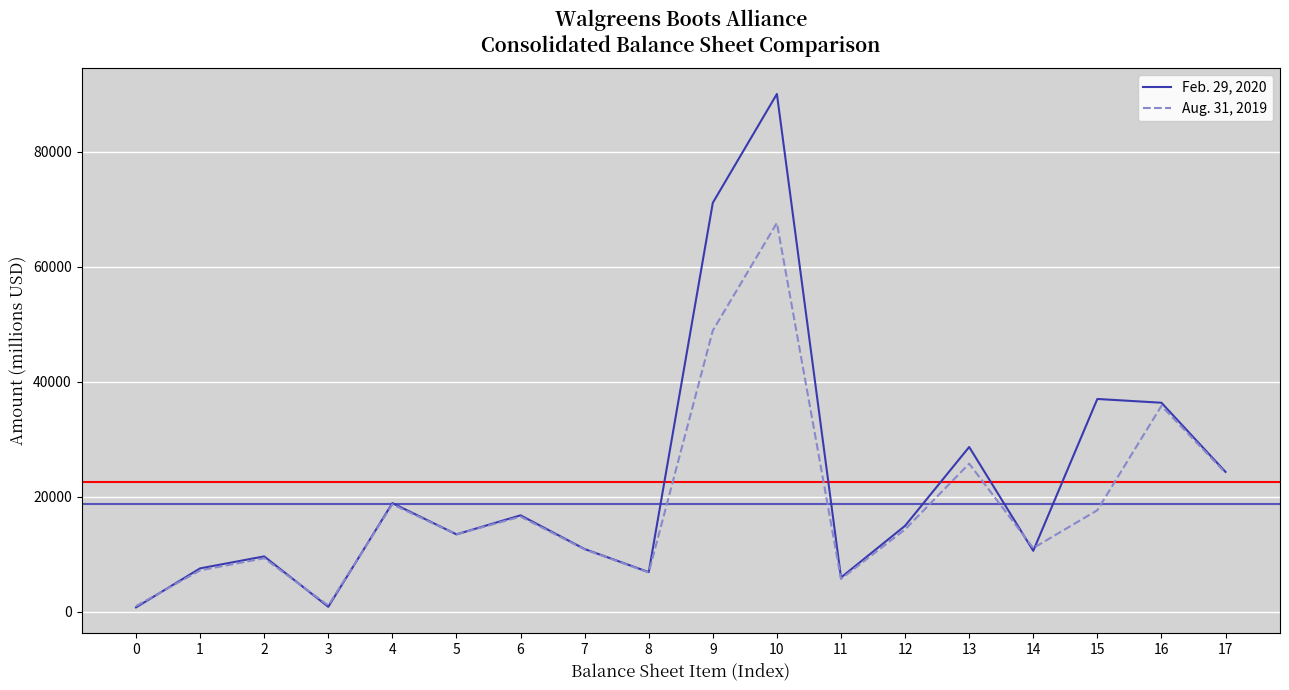

What is the greatest value displayed?

90003